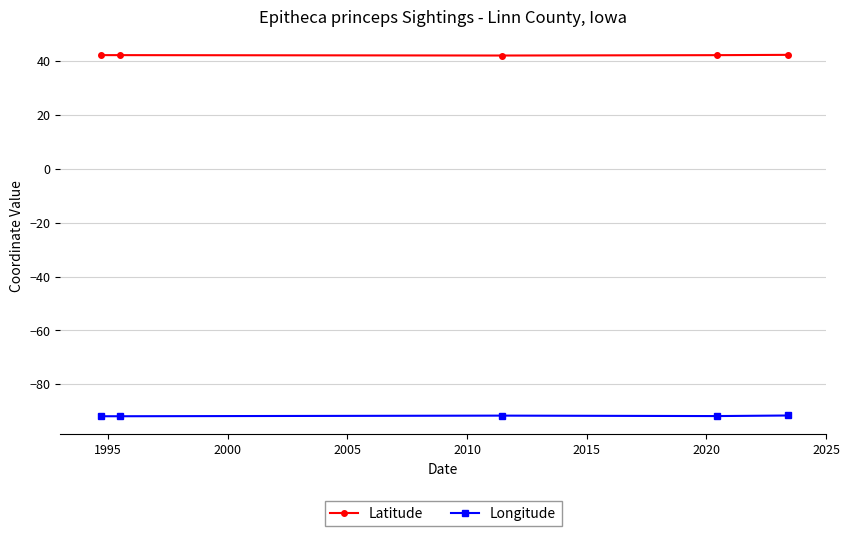

What is the average value of the Longitude series?

-91.7